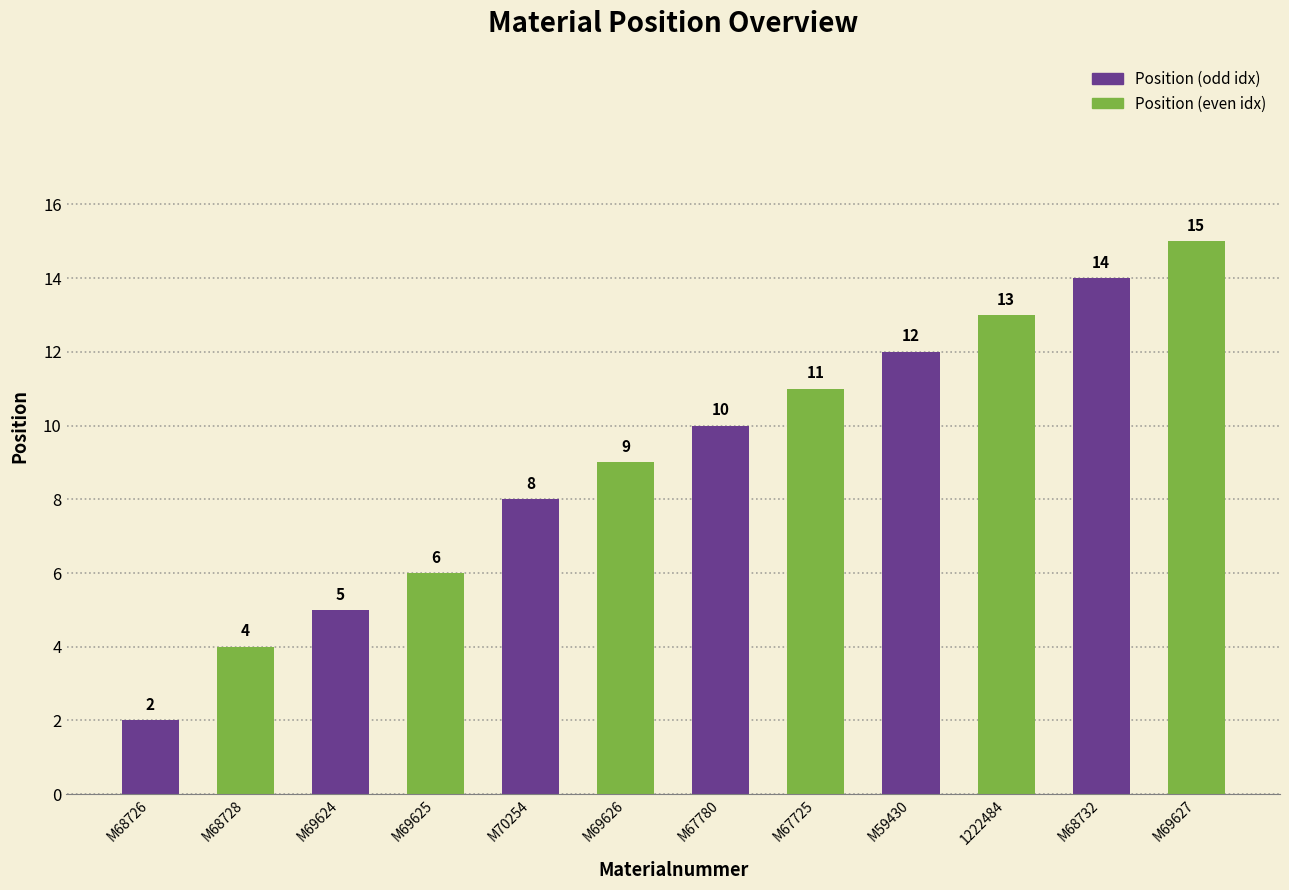

What is the label of the 5th bar from the left?

M59430